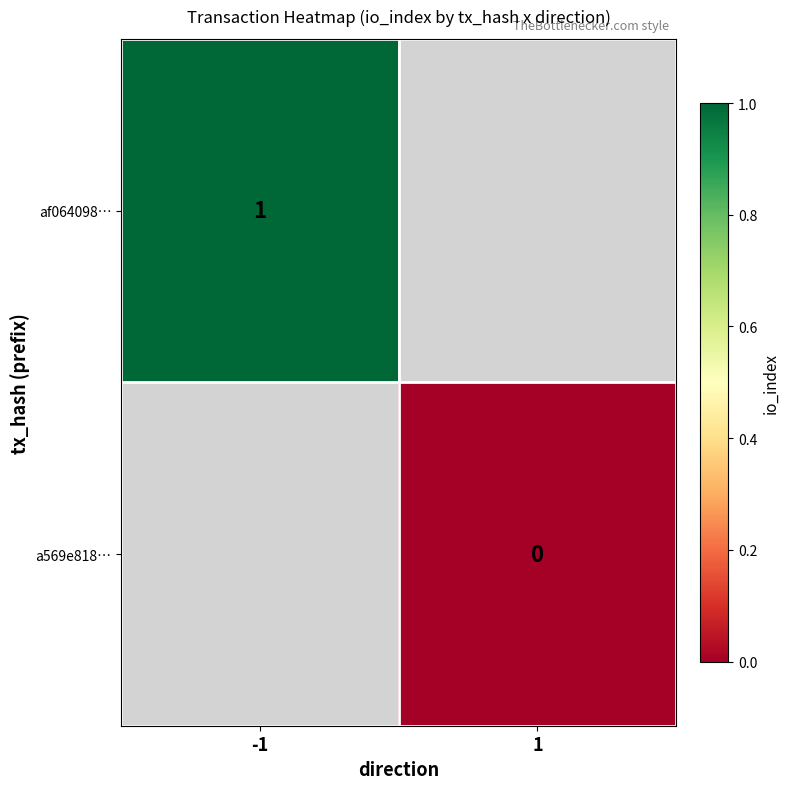

Is it true that af064098… equals 1 at -1?

True